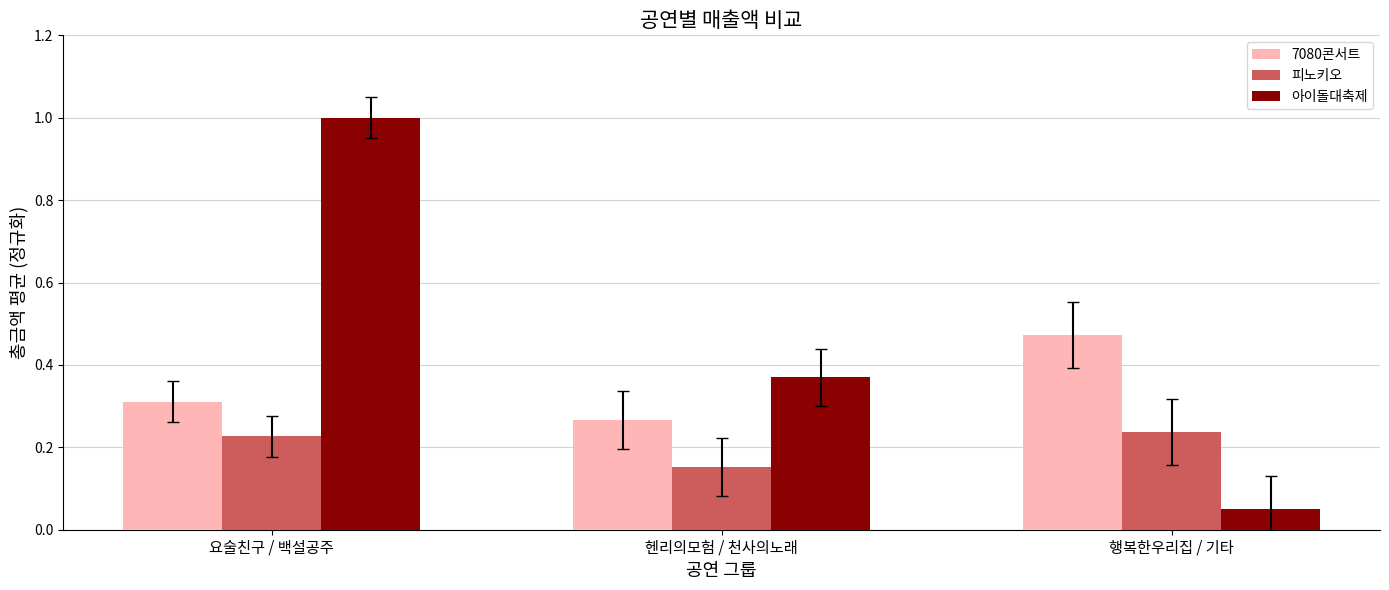

The 아이돌대축제 series shows 0.0 at 행복한우리집 / 기타. True or false?

False